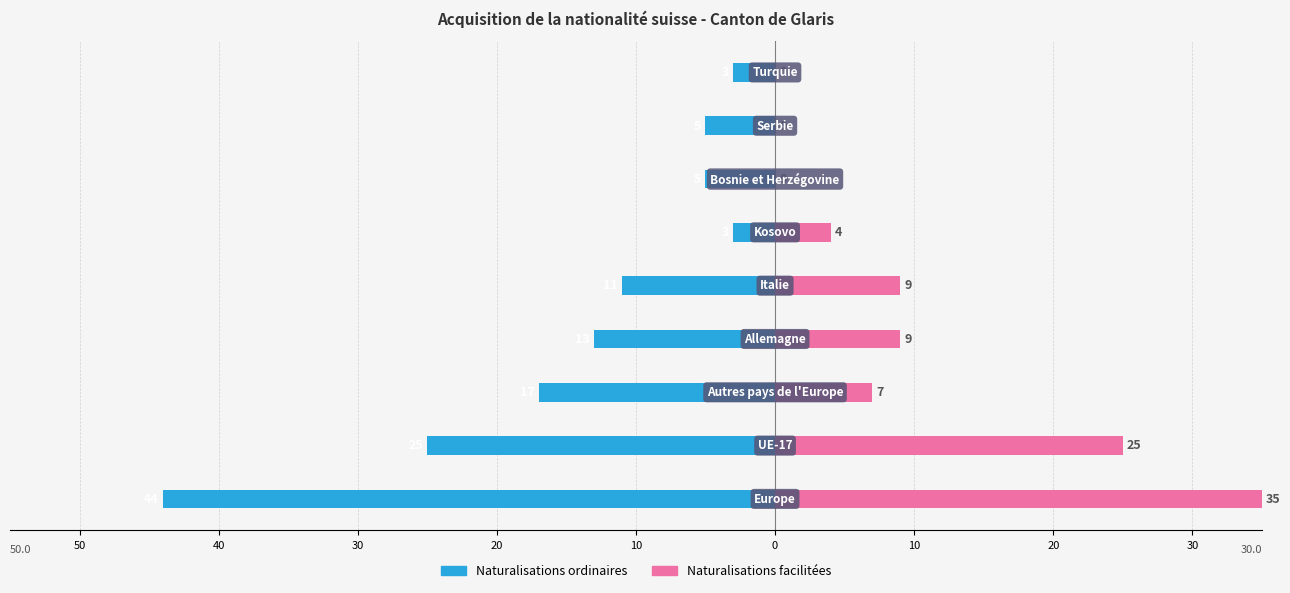

Is the value of Naturalisations facilitées at 30 greater than the value of Naturalisations ordinaires at 10?

Yes